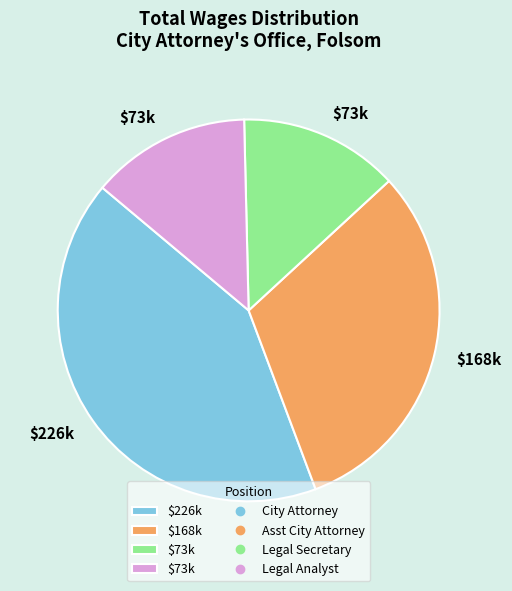

Is there any slice that represents more than half of the pie?

No